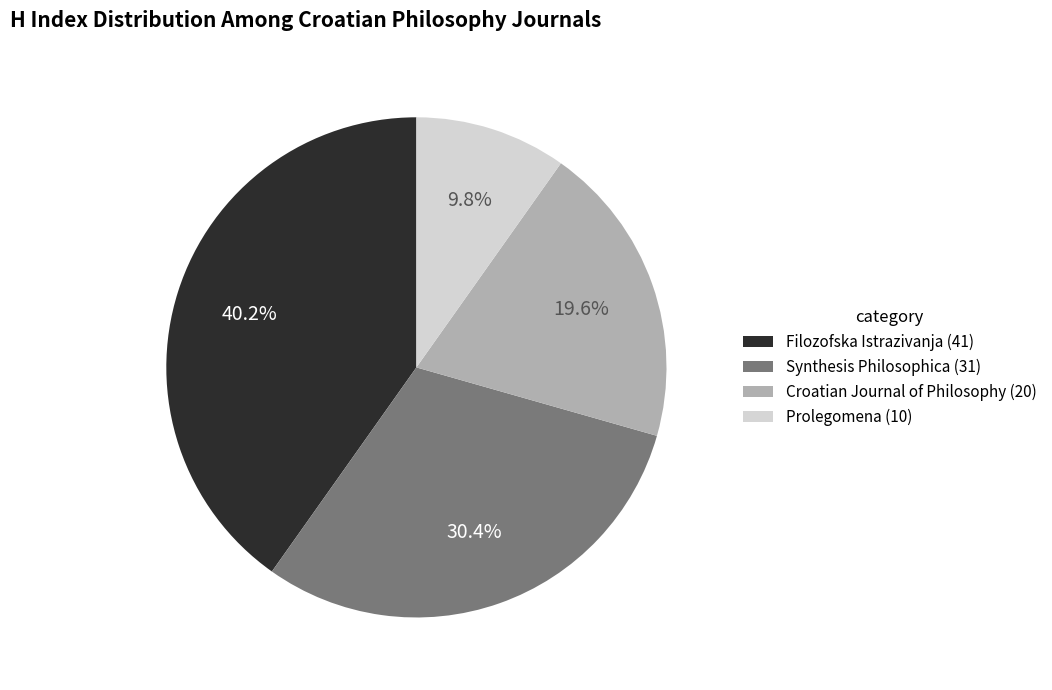

How much of the chart is everything except Filozofska Istrazivanja (41)?

59.8%